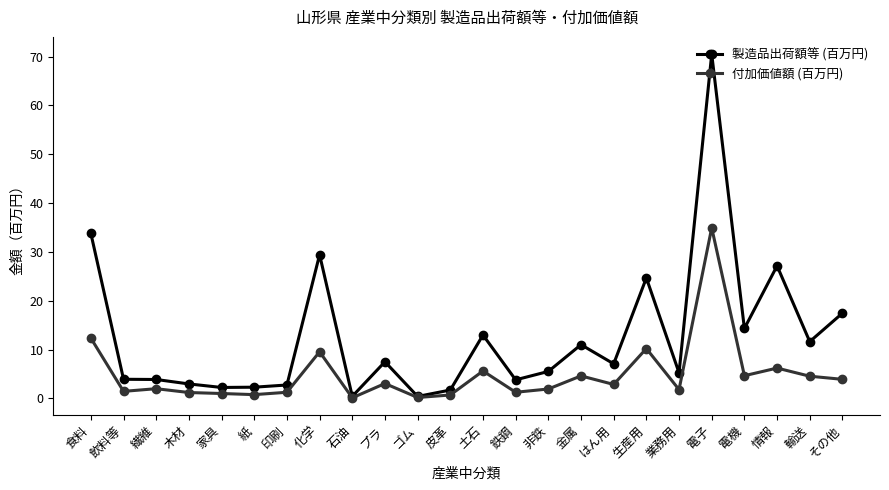

The 製造品出荷額等 (百万円) series shows 70.5 at 電子. True or false?

True